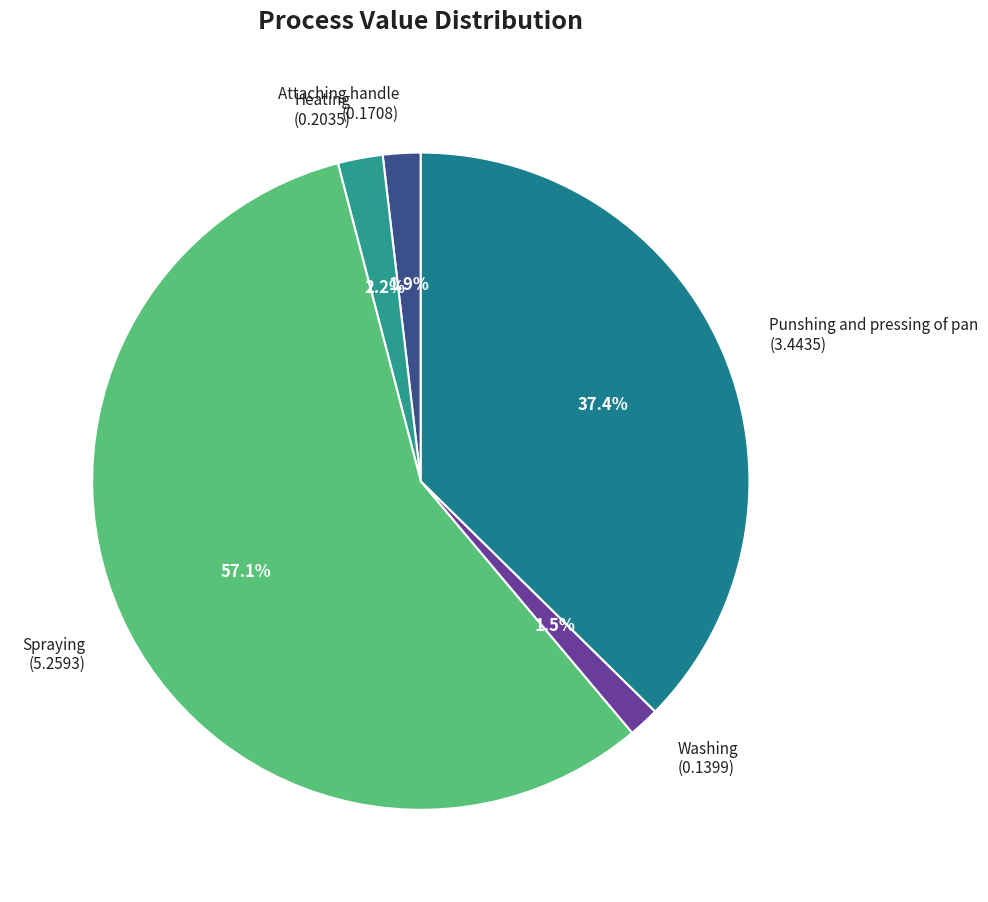

Combined, do Washing (0.1399) and Spraying (5.2593) account for over 50%?

Yes